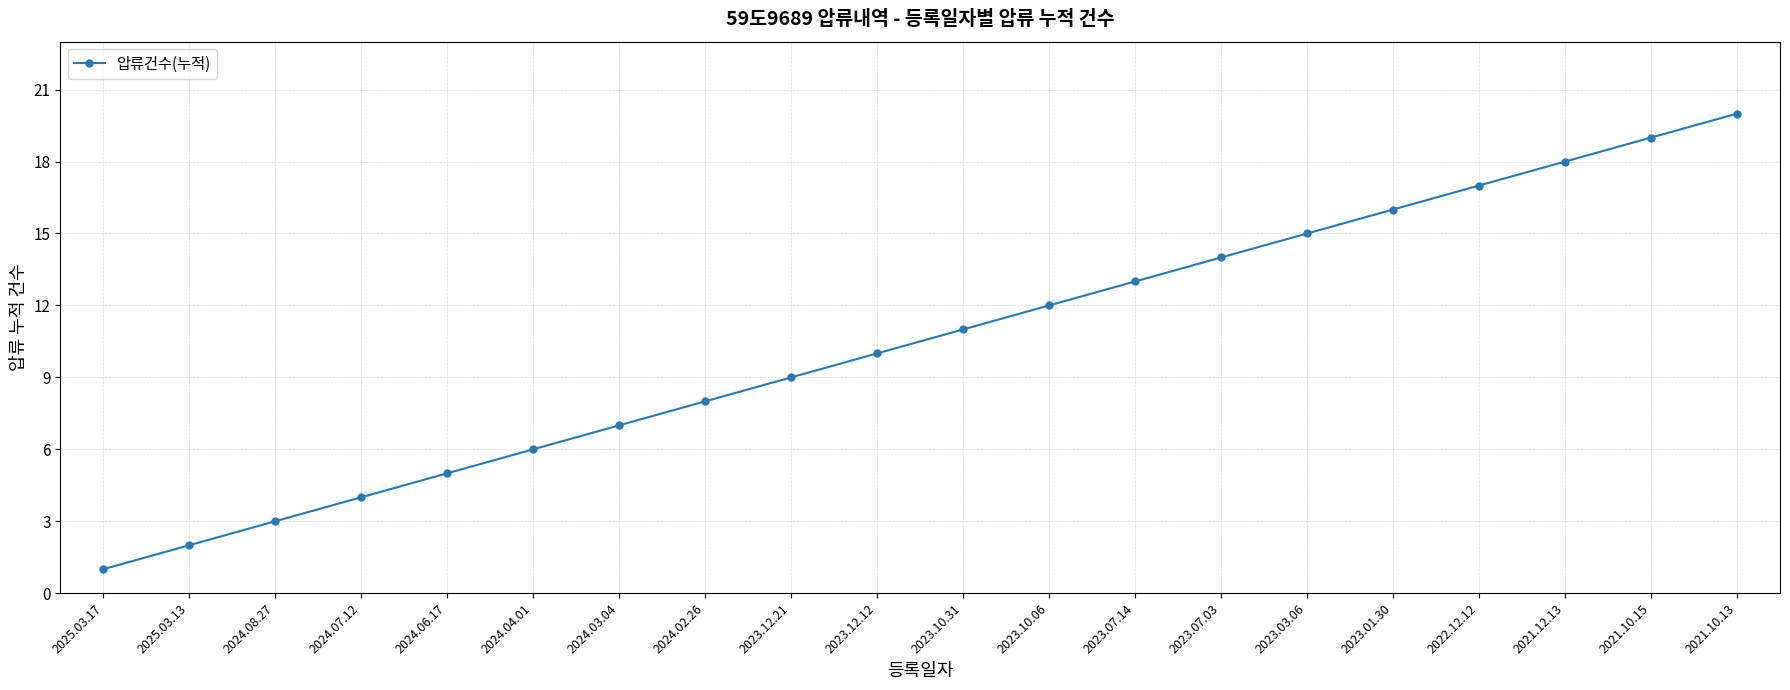

Read the value at 2021.10.13, to the nearest 5.

20